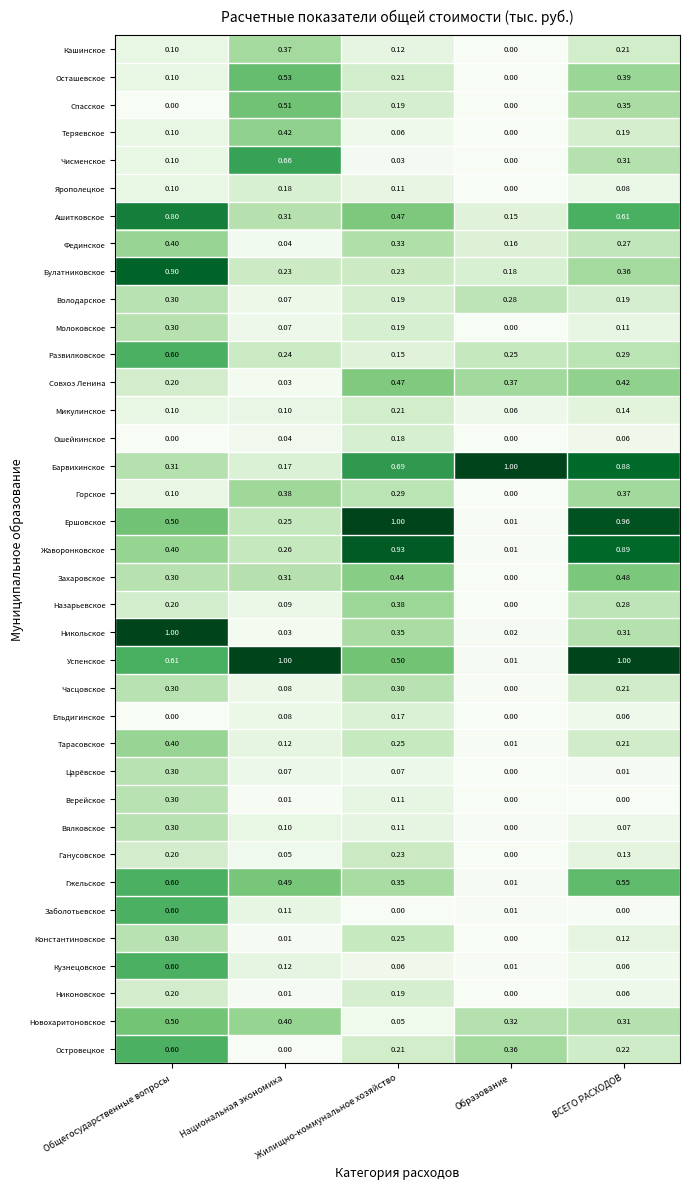

Rank the categories by Назарьевское value from highest to lowest.

Жилищно-коммунальное хозяйство, ВСЕГО РАСХОДОВ, Общегосударственные вопросы, Национальная экономика, Образование